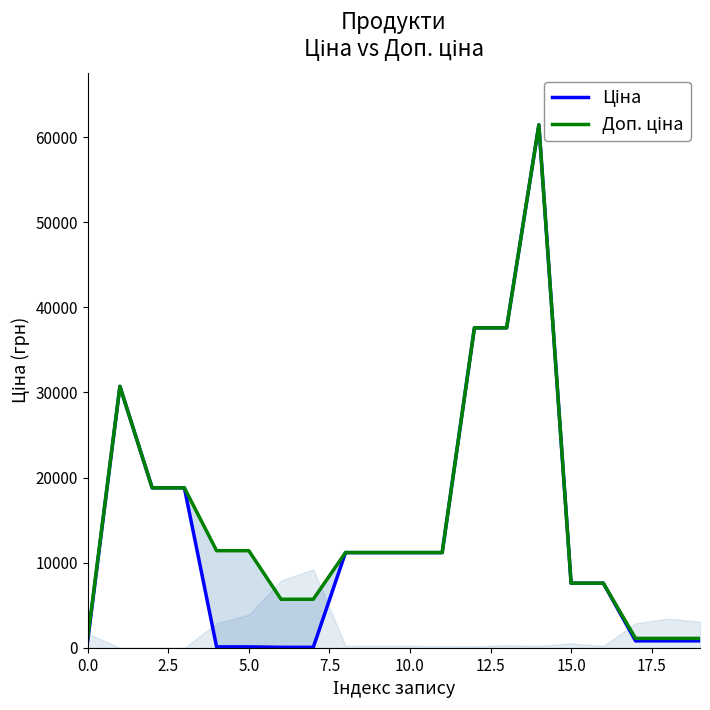

Which series has the largest total across all categories?

Доп. ціна